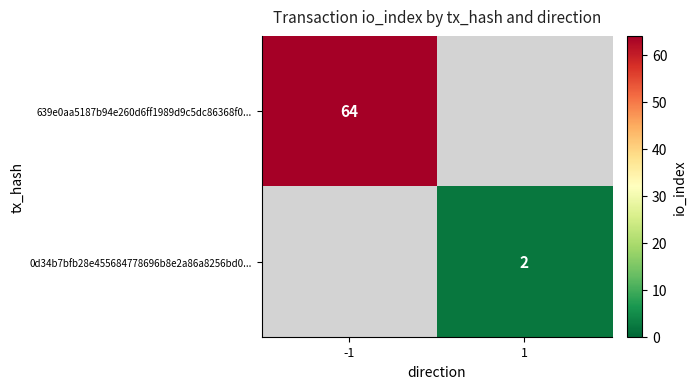

Is it true that 0d34b7bfb28e455684778696b8e2a86a8256bd0... equals 3 at 1?

False